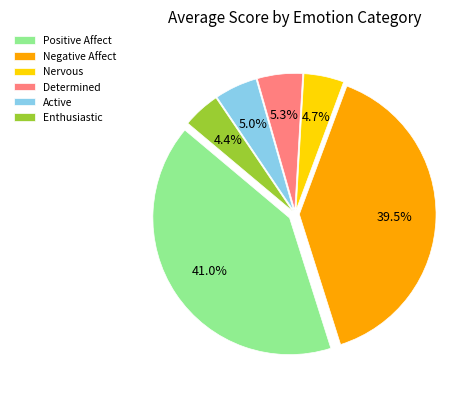

Does any single category account for the majority?

No